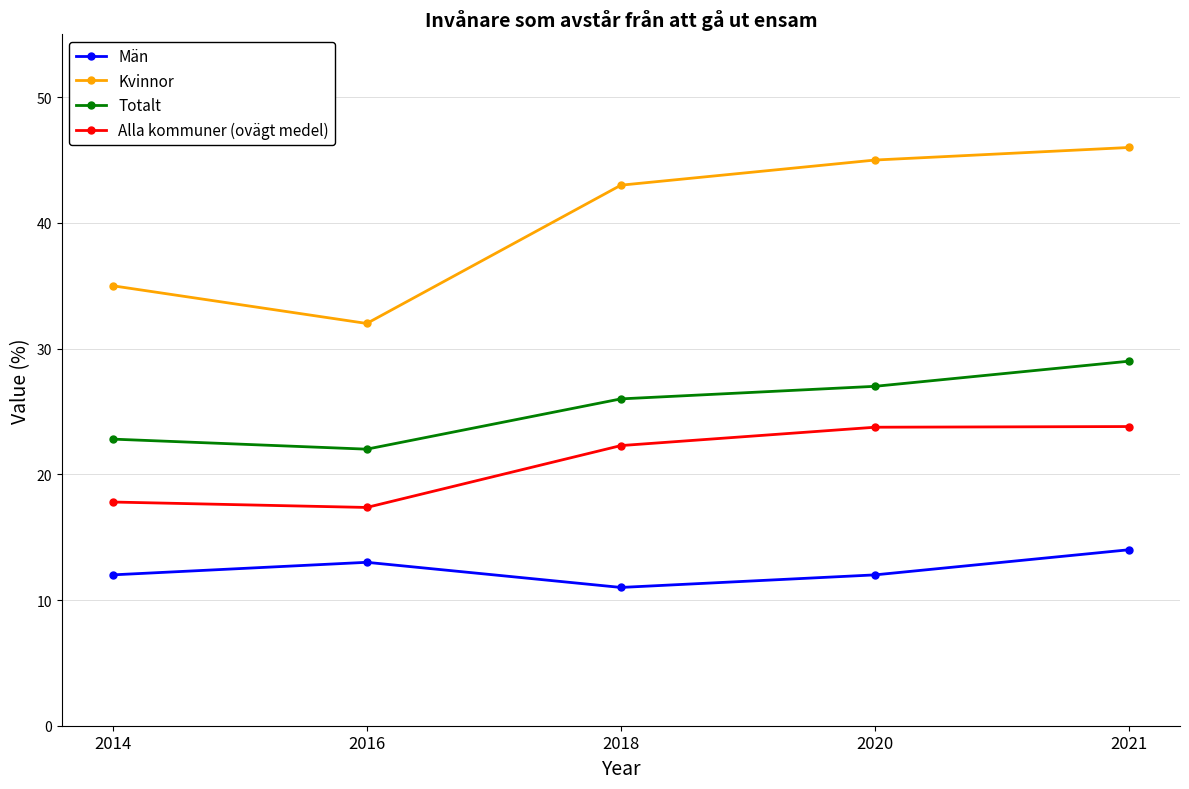

Which series has the largest range (max minus min)?

Kvinnor